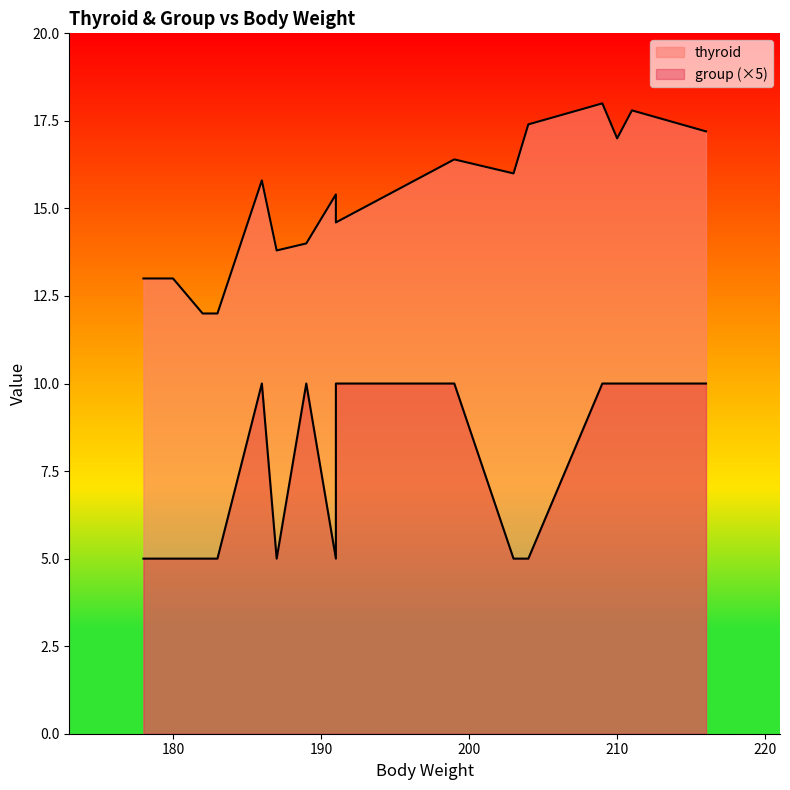

How many categories are shown in the chart?

16